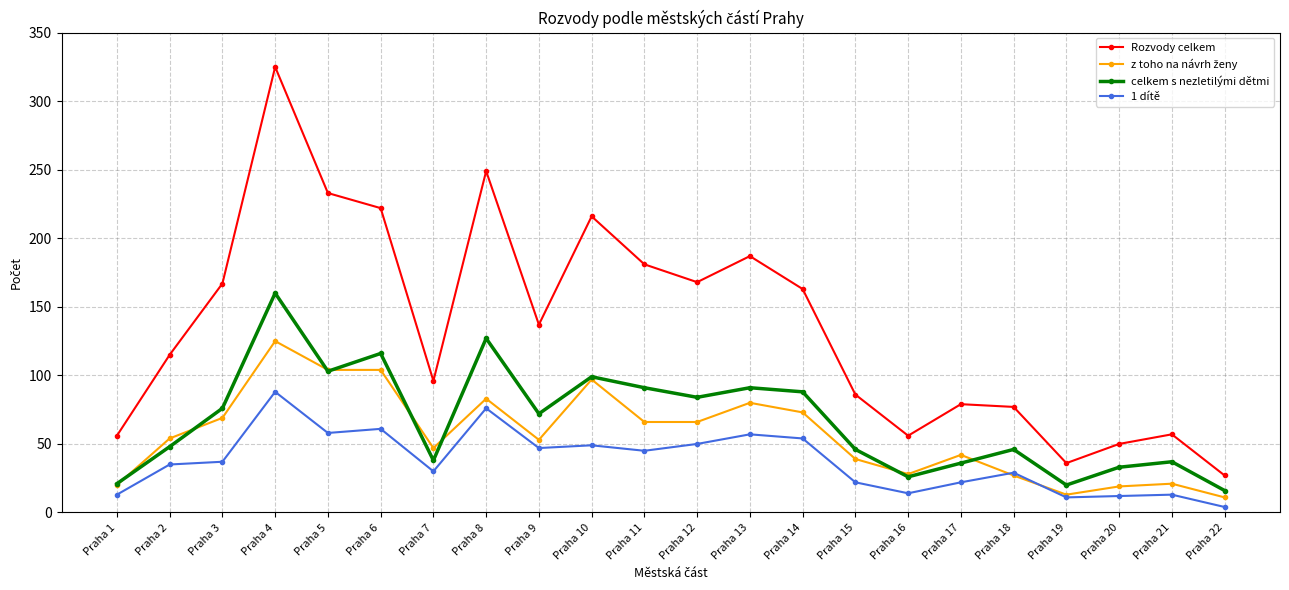

Between Praha 2 and Praha 17, which series saw the biggest shift?

Rozvody celkem